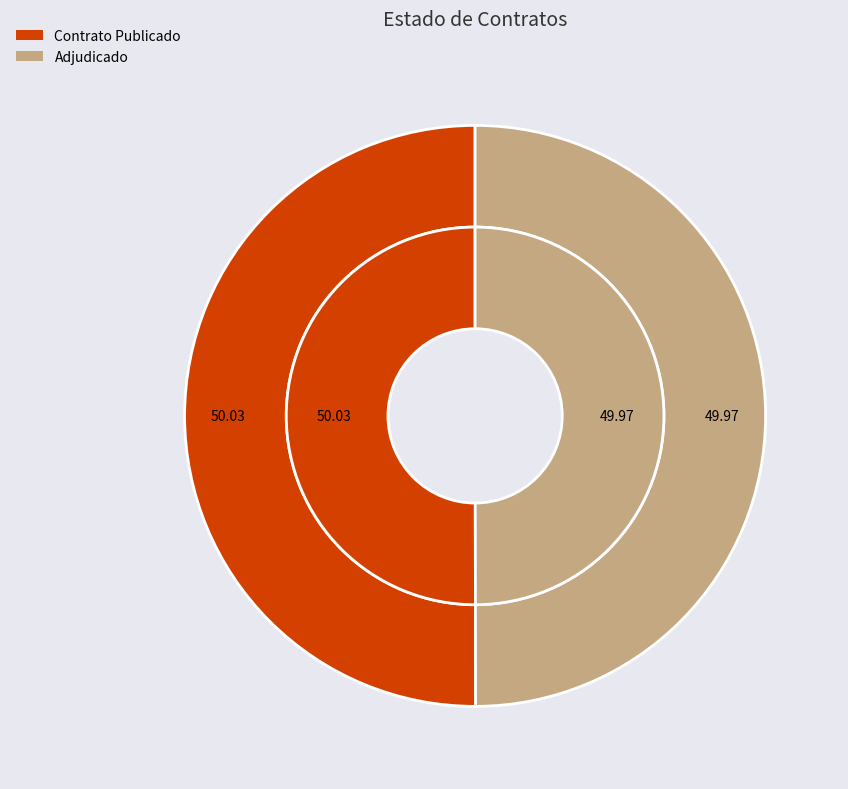

Is there a majority slice in this chart?

Yes